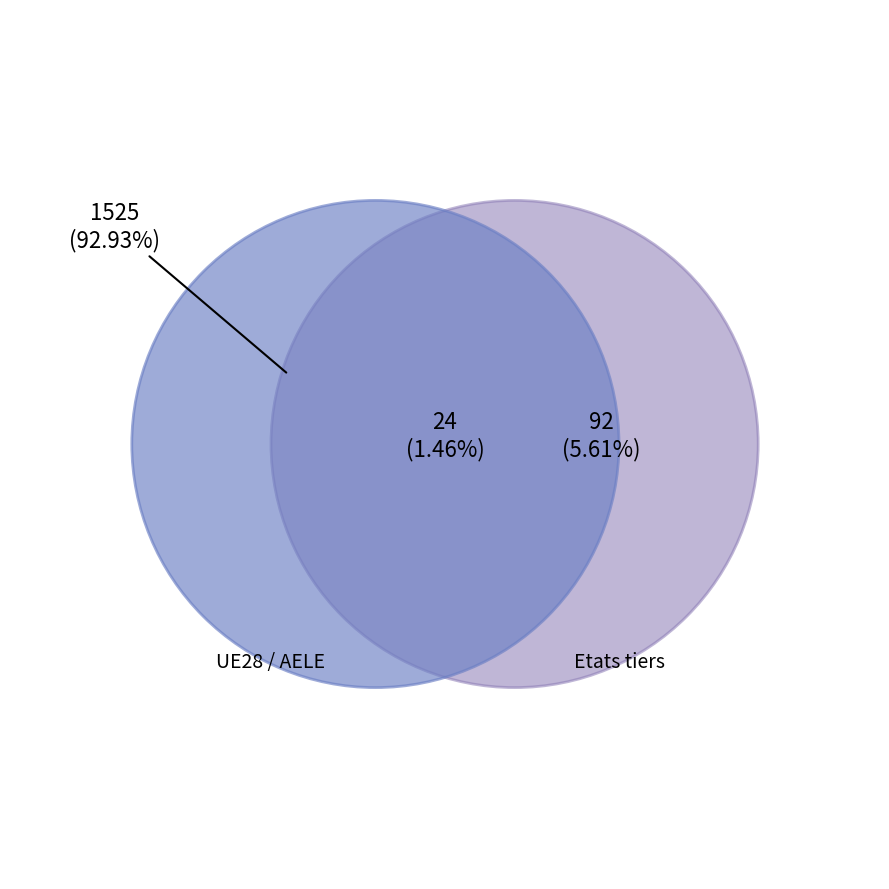

Is there a majority slice in this chart?

Yes